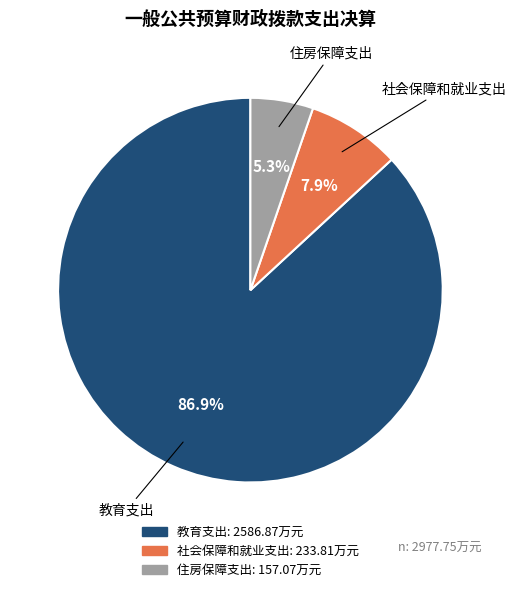

Rank the categories by value from lowest to highest.

住房保障支出, 社会保障和就业支出, 教育支出